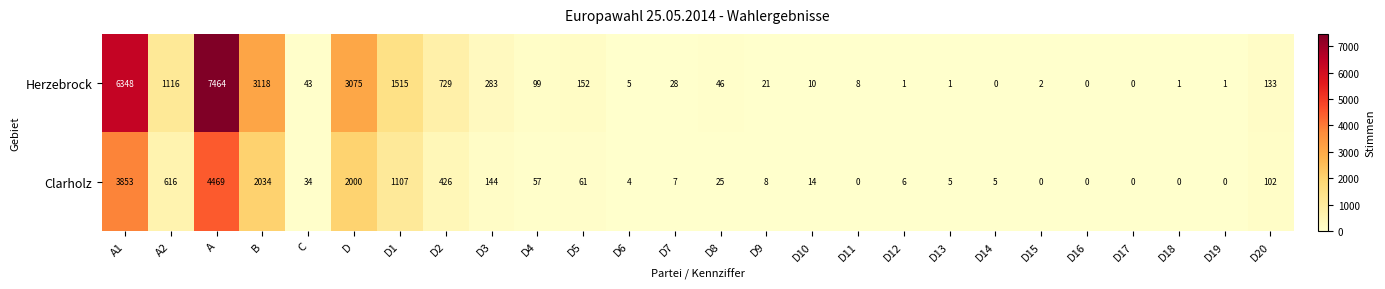

At which label does Herzebrock first exceed 43?

A1